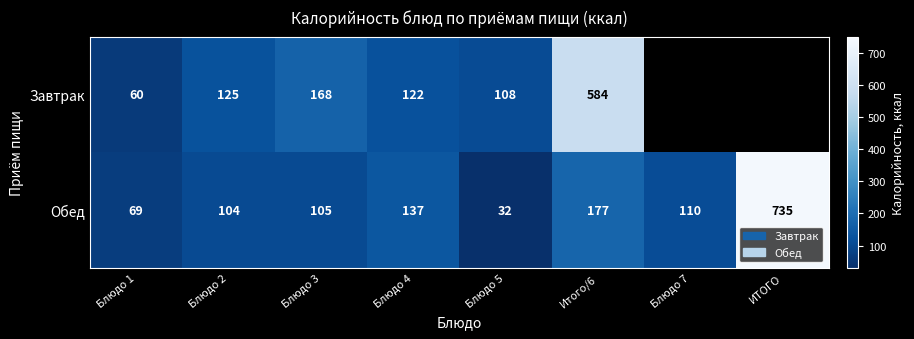

Which label corresponds to the largest value in the chart?

ИТОГО